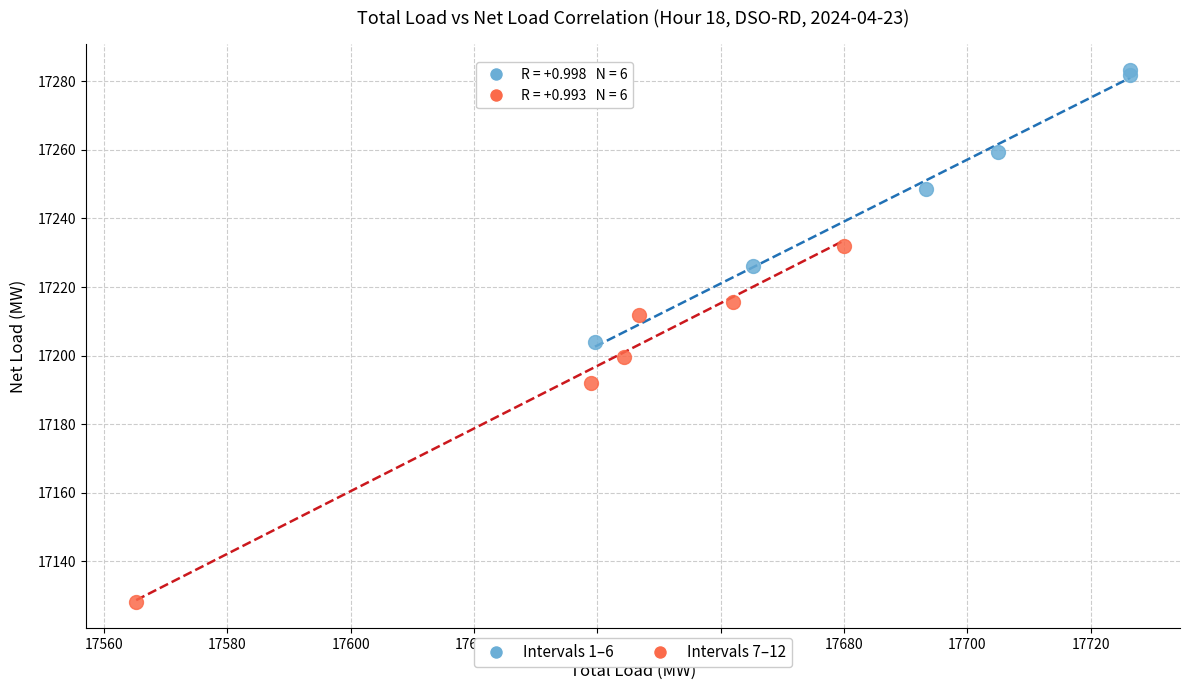

Which series reaches the minimum Y coordinate?

Intervals 7–12